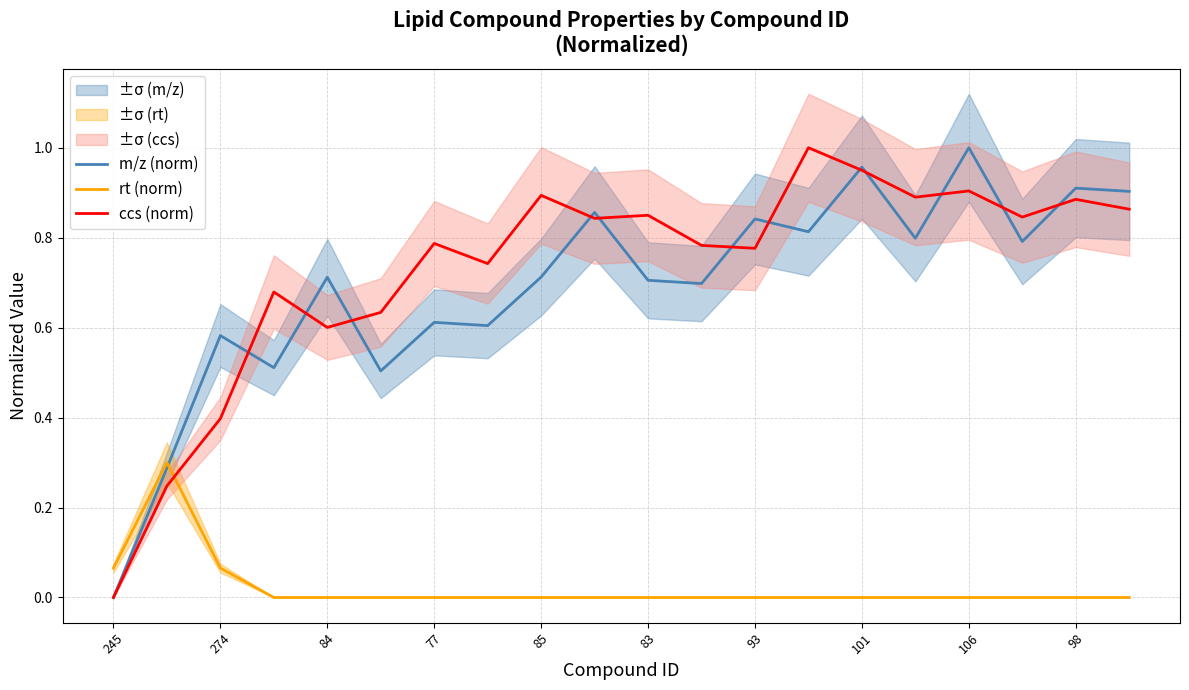

True or false: rt (norm) has a value of 0.2 at 19.

False